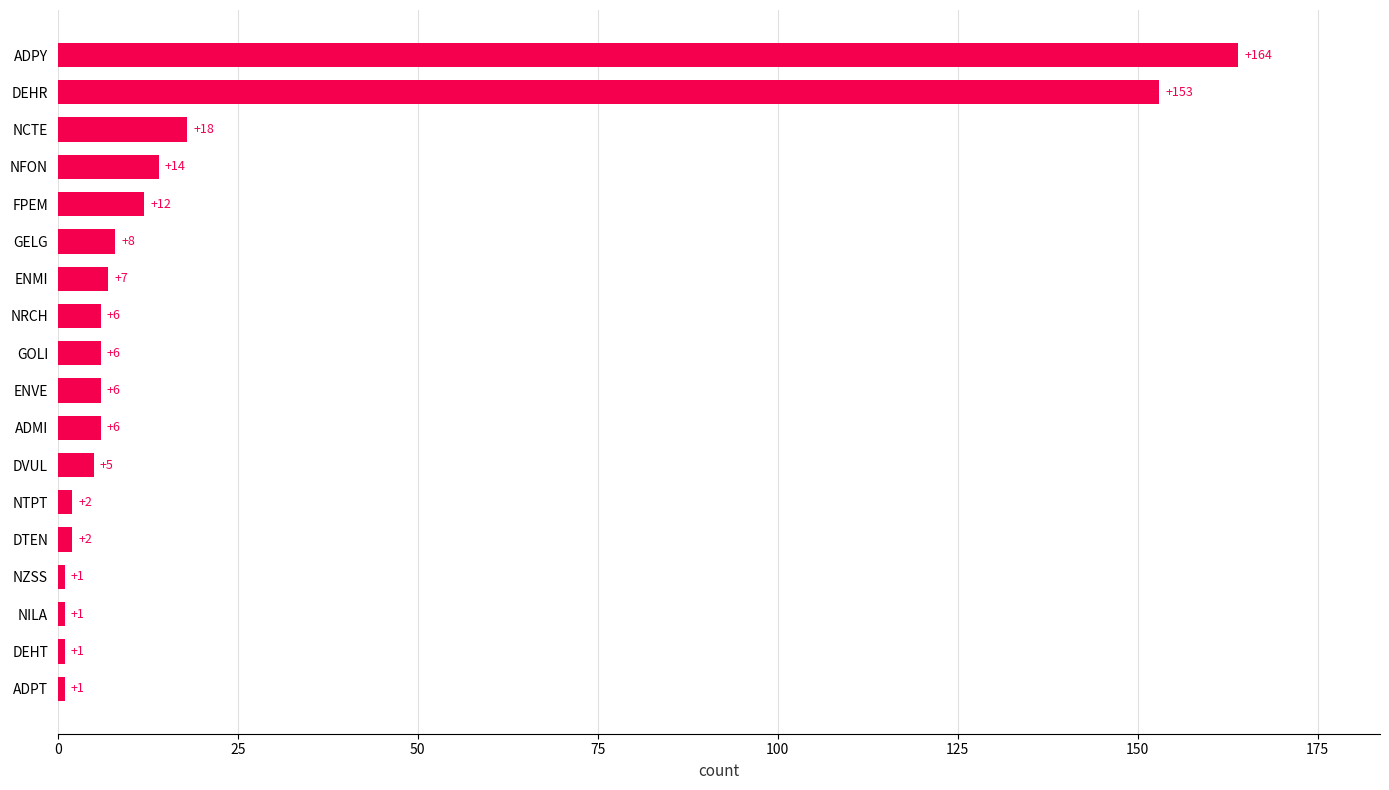

Is it true that the value at NILA is 1?

True